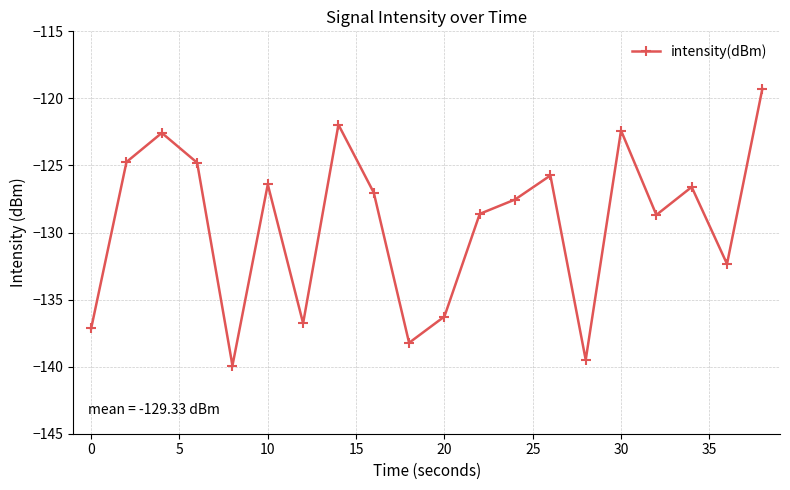

What is the value of the 1st point from the left?

-137.2